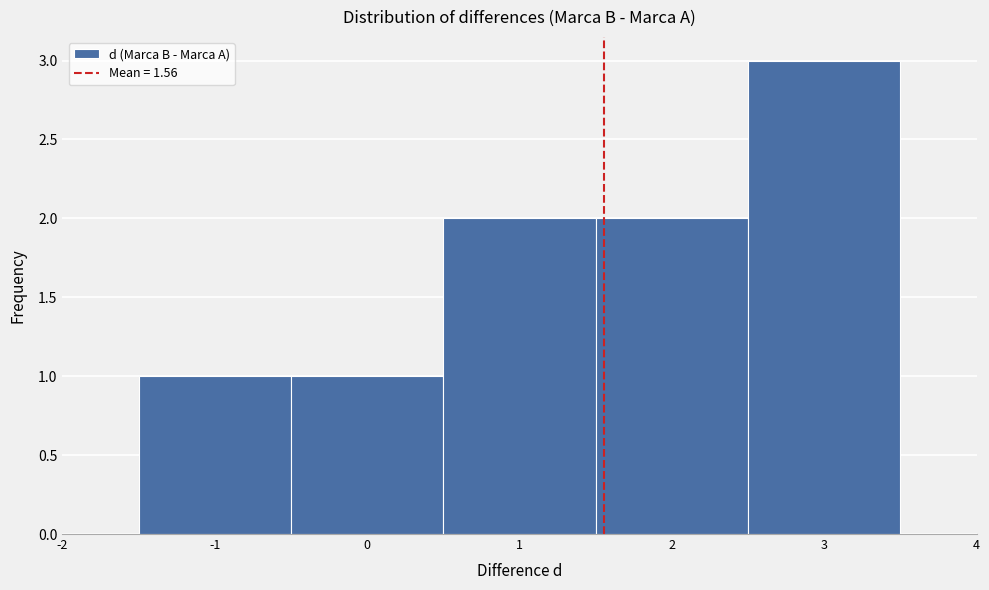

Reading left to right, list every bar in this chart as the range it spans on the x-axis followed by its height. The values are not printed on the chart, so give them approximately, as read against the axis.

-1.5 to -0.5: 1
-0.5 to 0.5: 1
0.5 to 1.5: 2
1.5 to 2.5: 2
2.5 to 3.5: 3